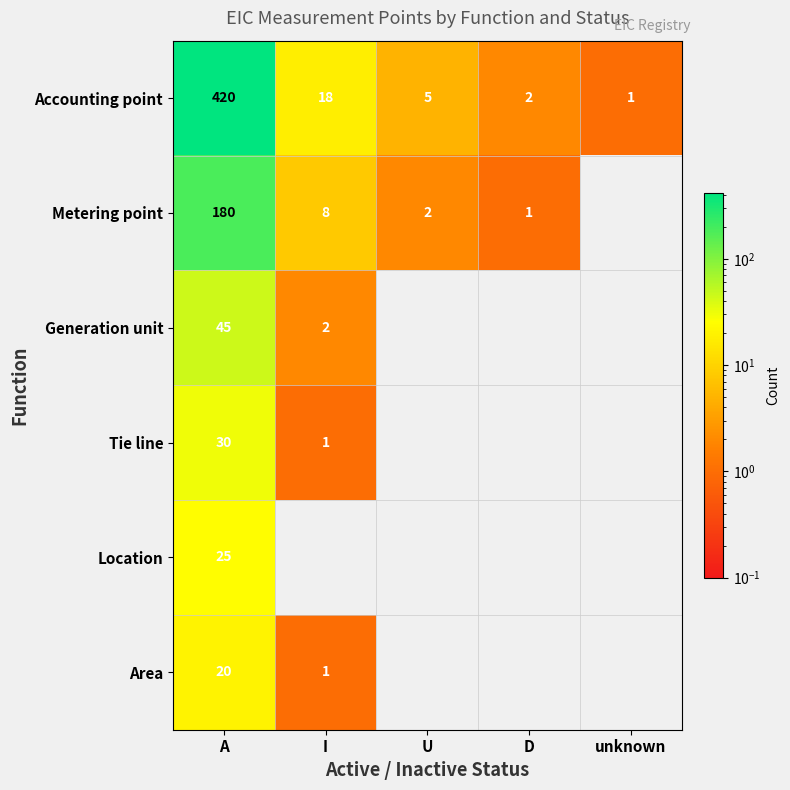

What value does the Accounting point series have at I, to the nearest 5?

20